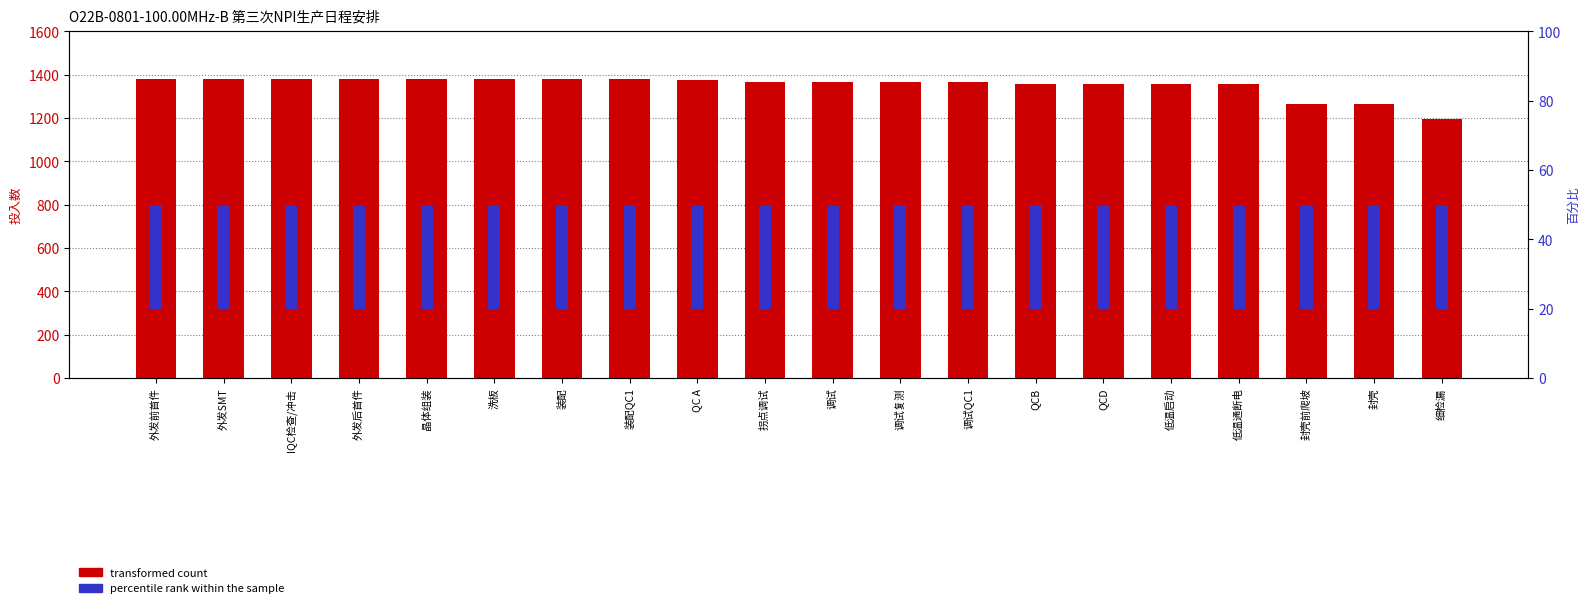

List the series in order of their peak value, lowest first.

percentile rank within the sample, transformed count